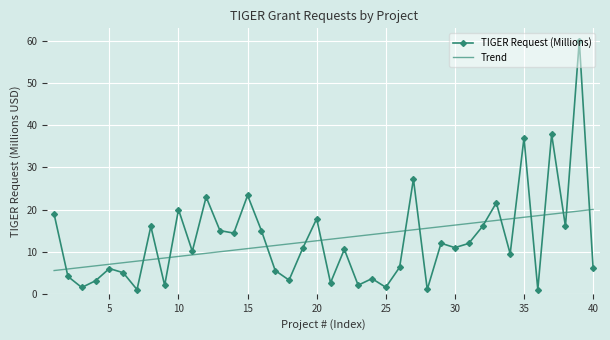

List the series in order of their peak value, lowest first.

Trend, TIGER Request (Millions)